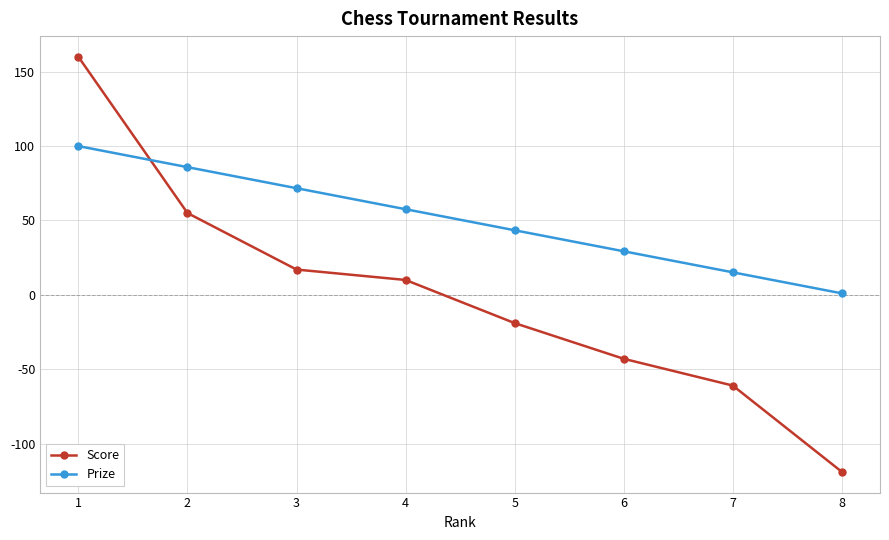

The Score series shows -19.0 at 5. True or false?

True